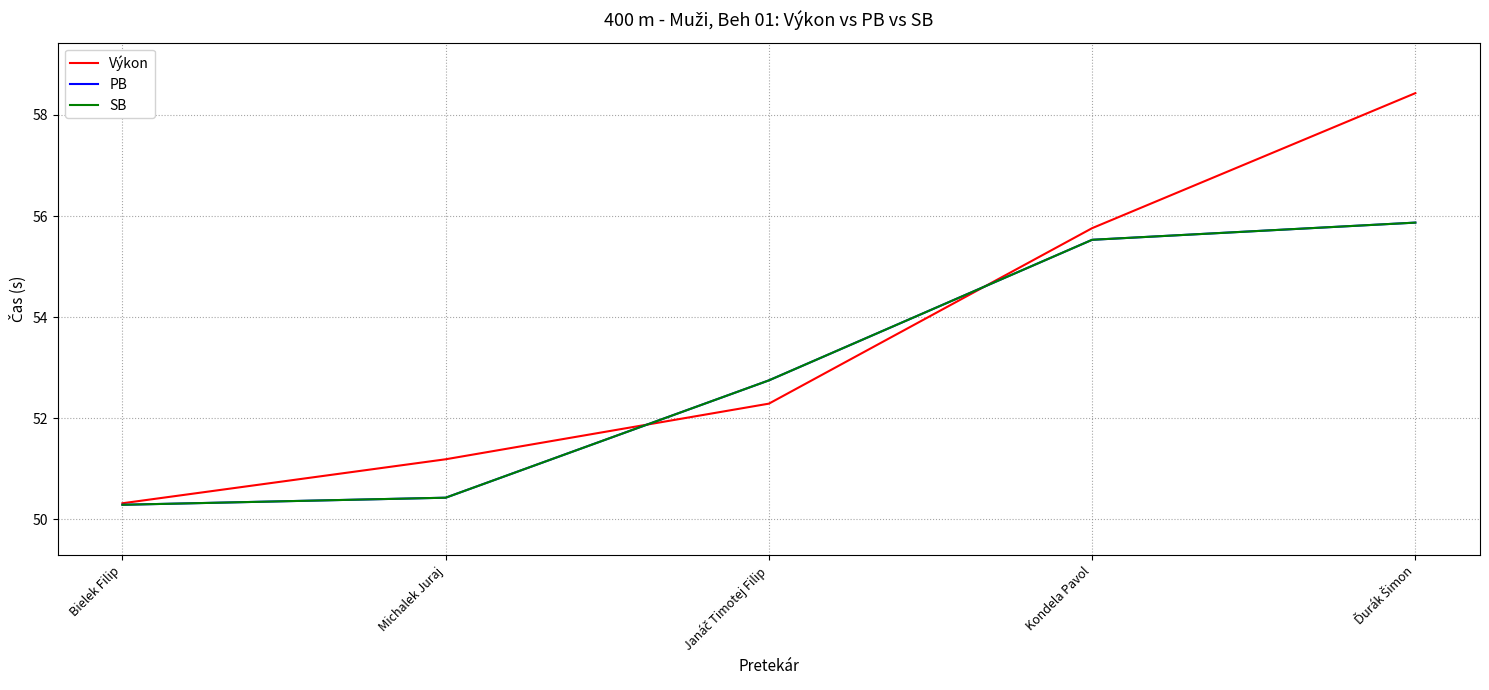

At how many categories does at least one series exceed 51?

4